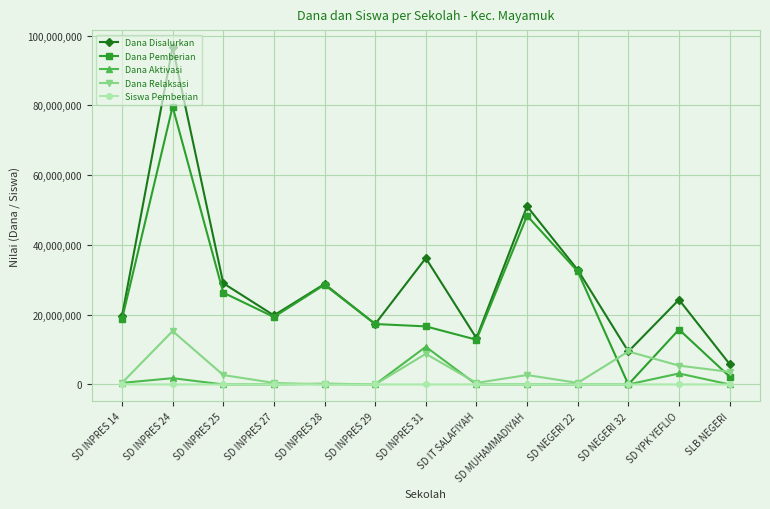

Which series has the widest spread of values?

Dana Disalurkan